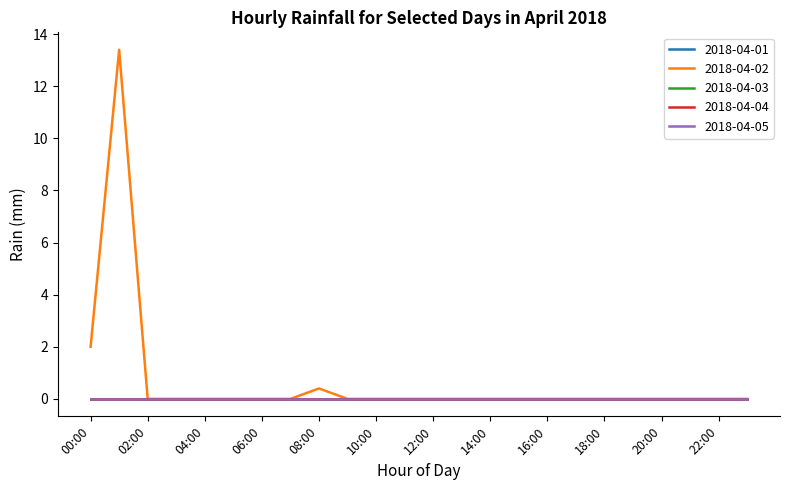

What is the label of the 6th point from the right?

18:00